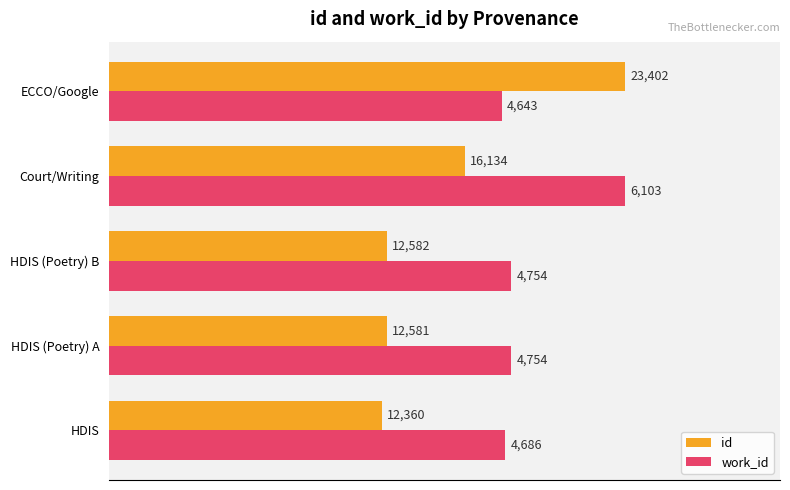

What are all the series names shown in the legend?

id, work_id